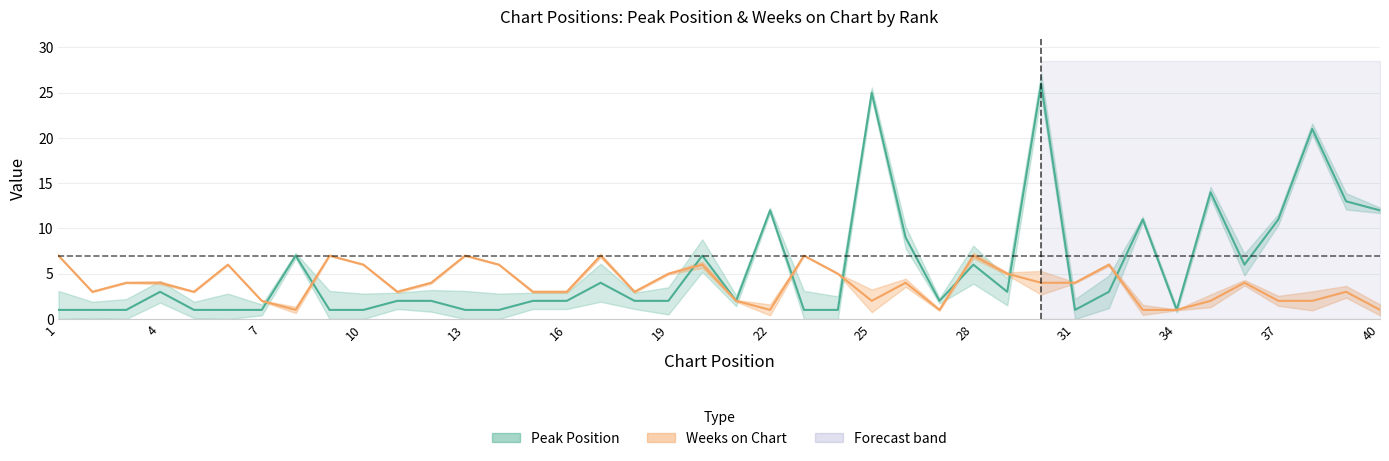

How many intersections are there between Weeks on Chart and Peak Position?

9